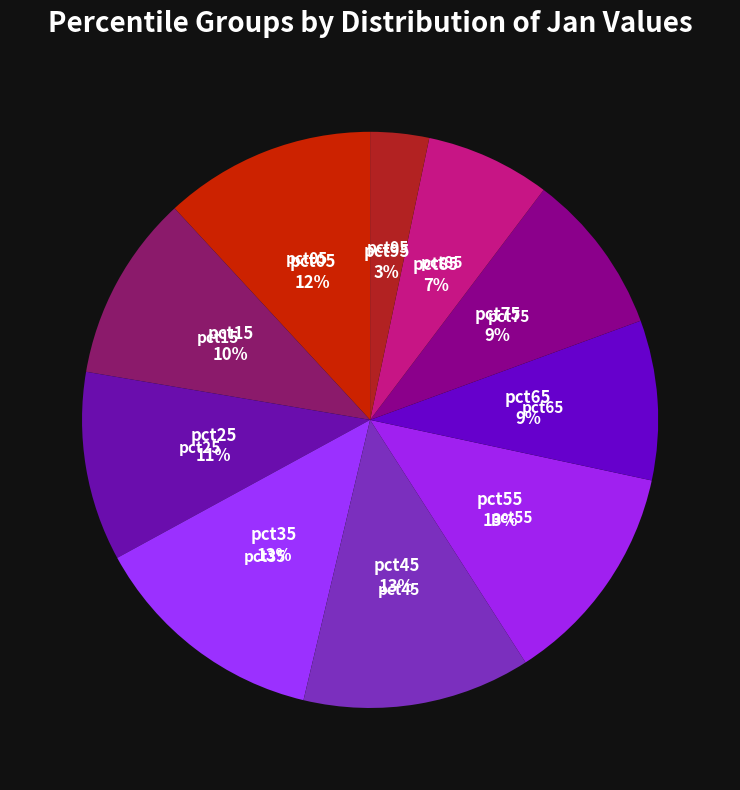

Do pct15 and pct65 together represent more than half of the pie?

No